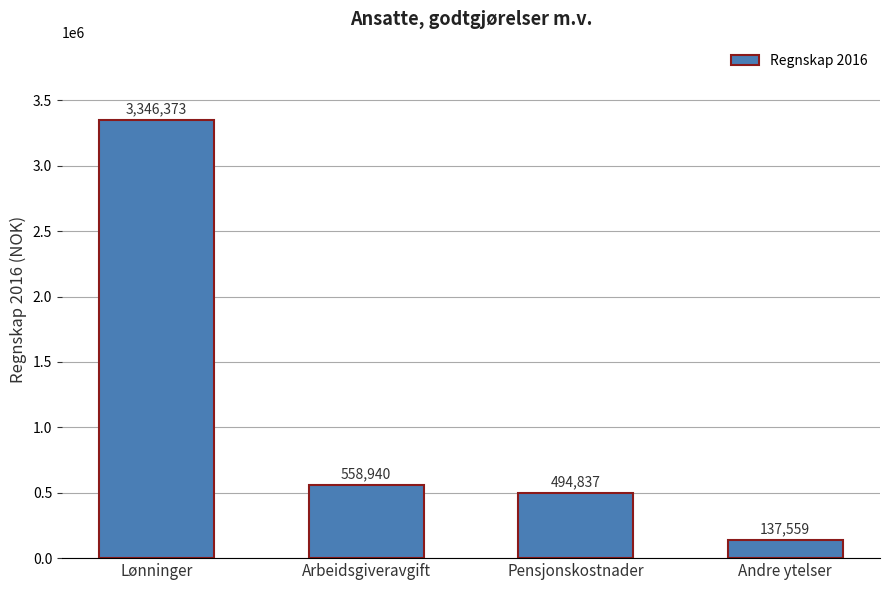

What is the label of the 4th bar from the left?

Andre ytelser